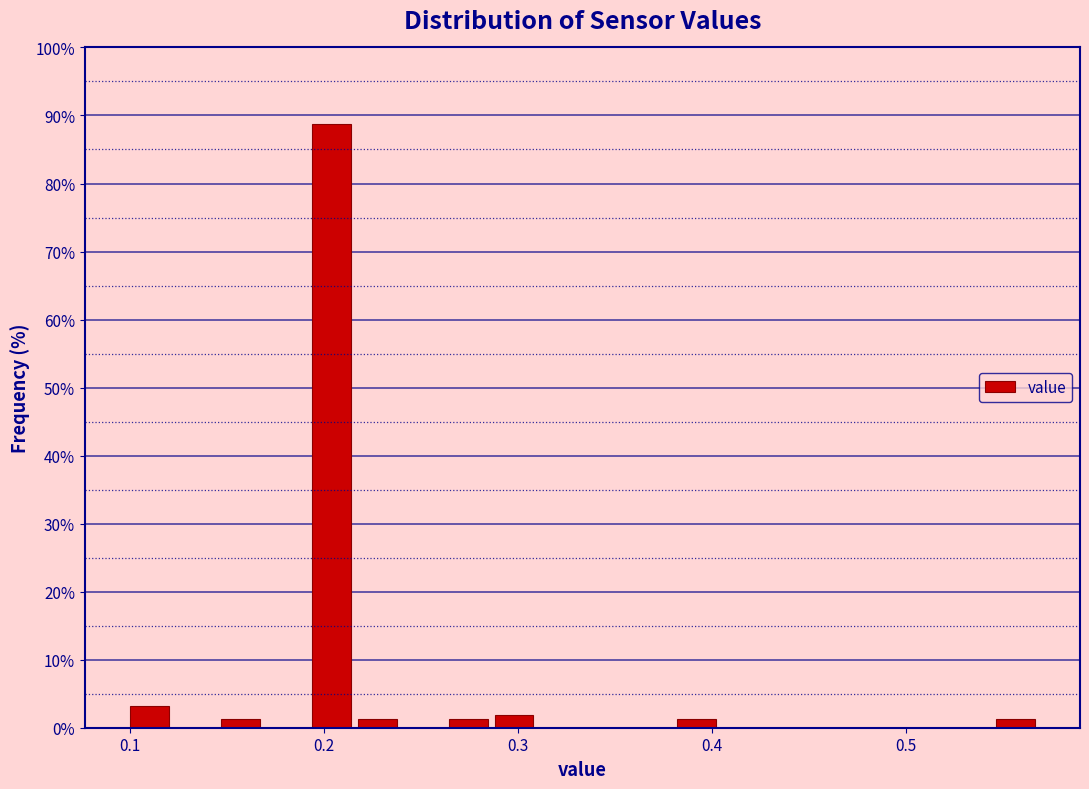

Around what value on the x-axis is the tallest bar? Give the approximate position of its centre, as read against the axis.

0.20